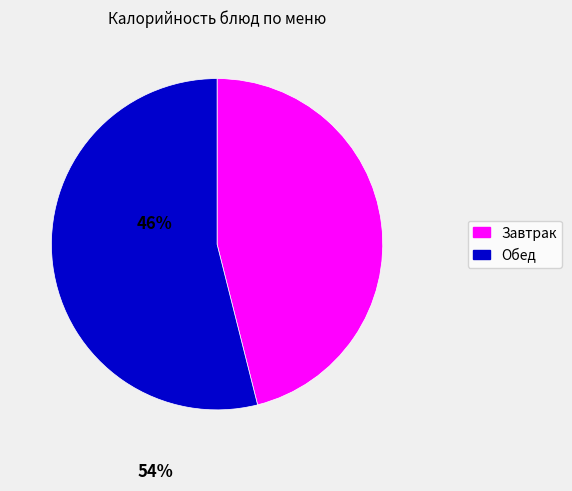

Does any single category account for the majority?

Yes